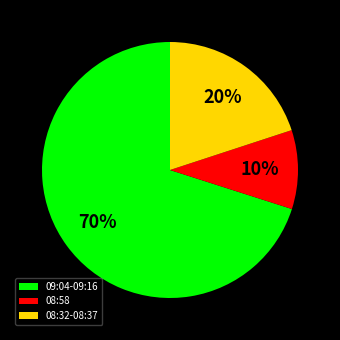

Is there any slice that represents more than half of the pie?

Yes